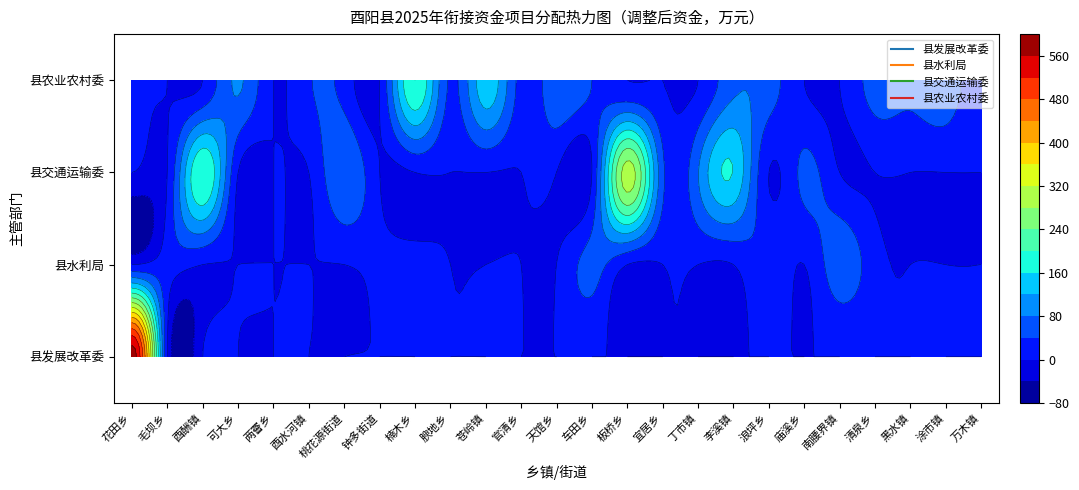

The 产业发展 series shows 86.1 at 3. True or false?

False